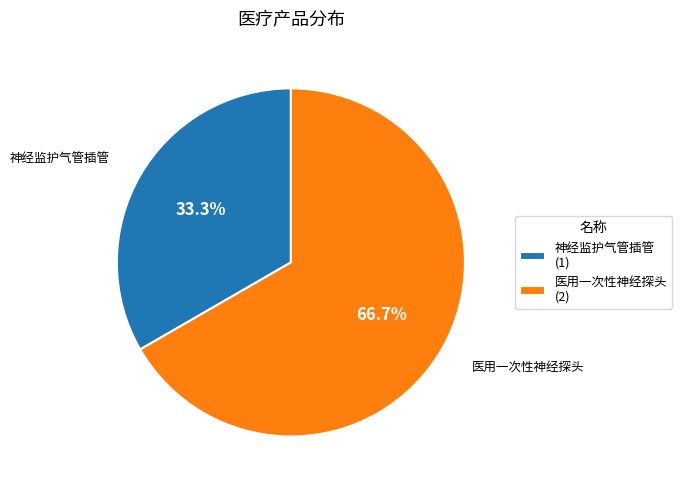

How many segments does this pie chart have?

2